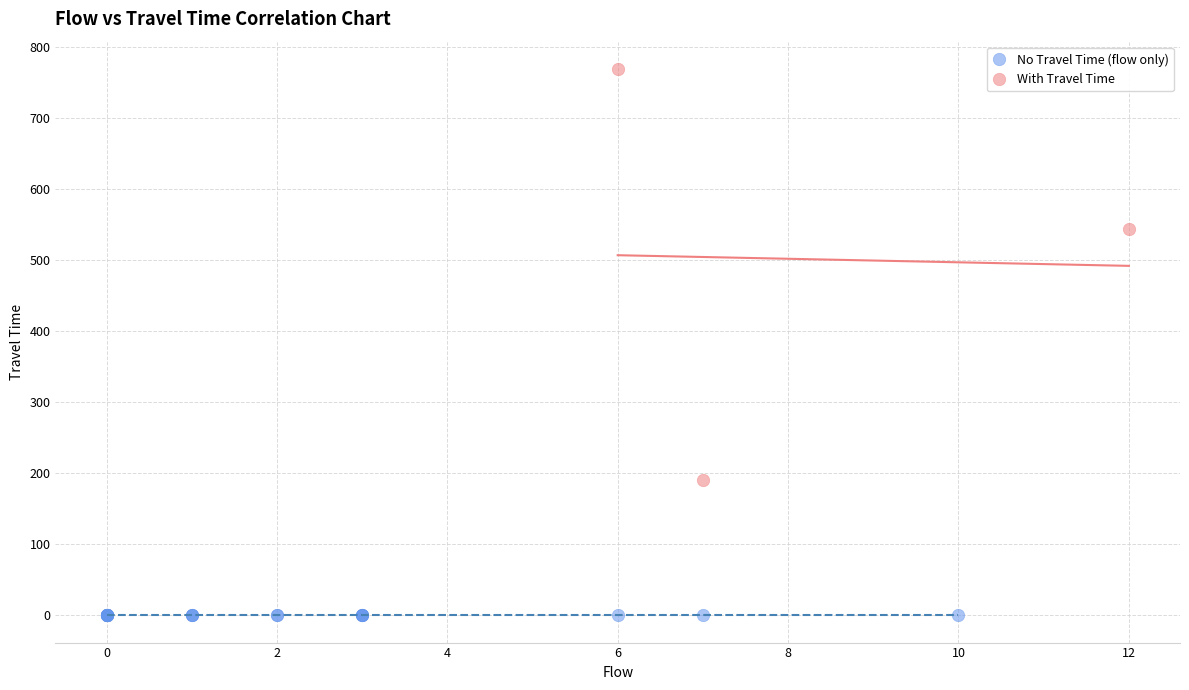

Which series reaches the minimum Y coordinate?

No Travel Time (flow only)